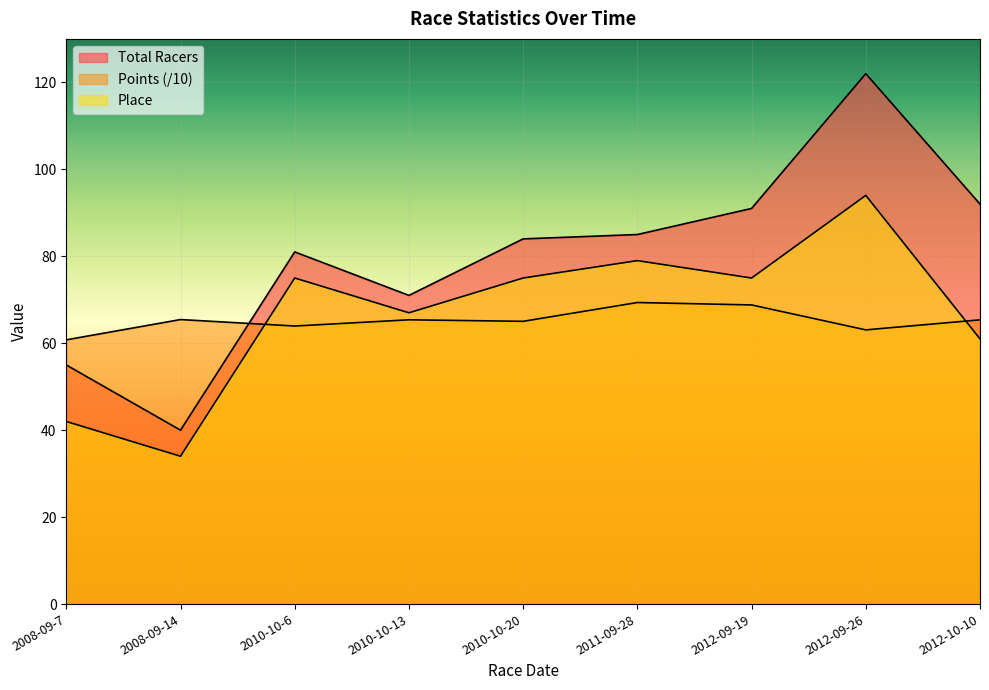

How many intersections are there between Points and Place?

2